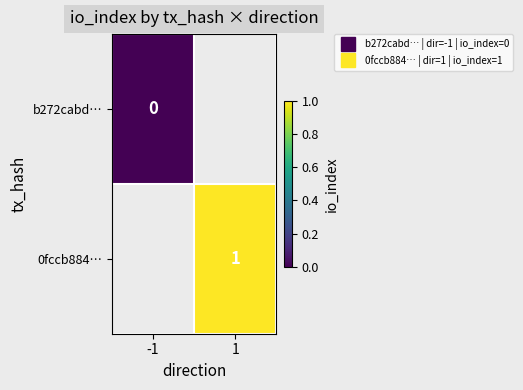

Between -1 and 1, which is larger?

1